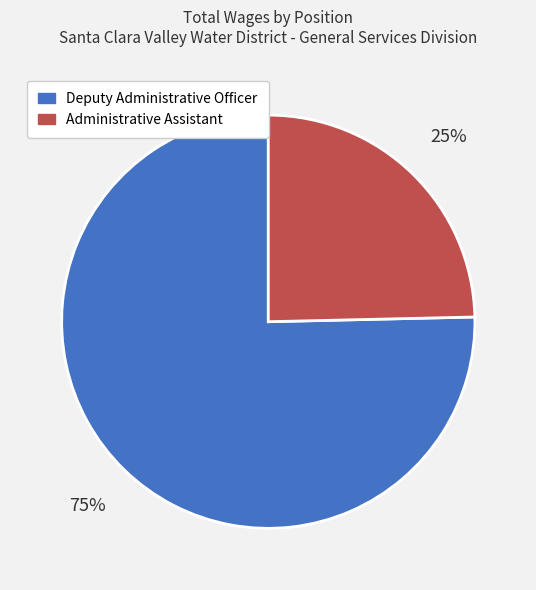

Between Administrative Assistant and Deputy Administrative Officer, which is larger?

Deputy Administrative Officer